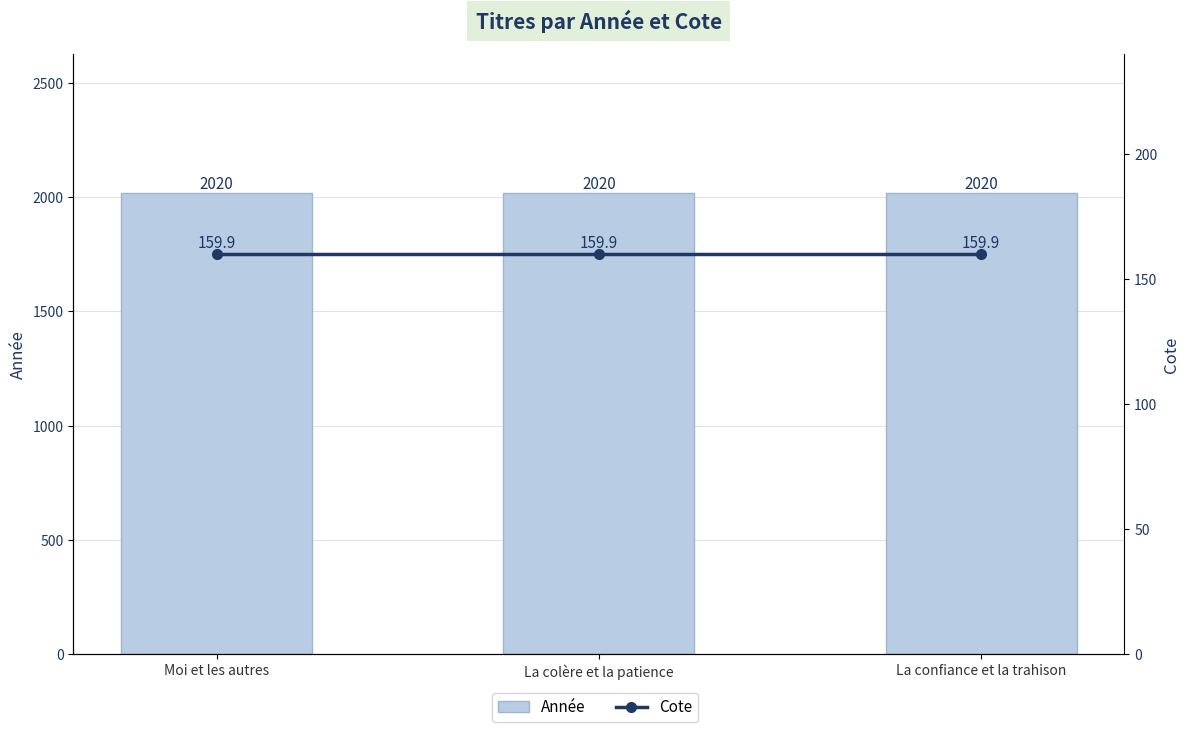

What is the value of the Année bar at the 3rd from the left?

2020.0